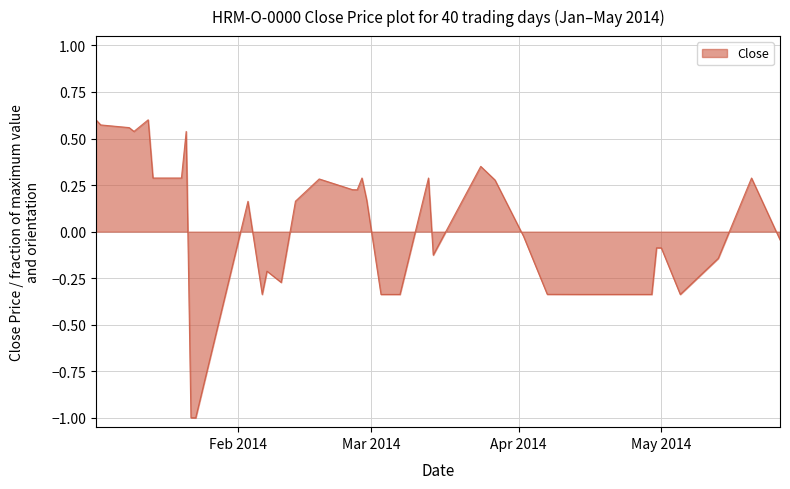

What is the minimum value shown in the chart?

-1.0